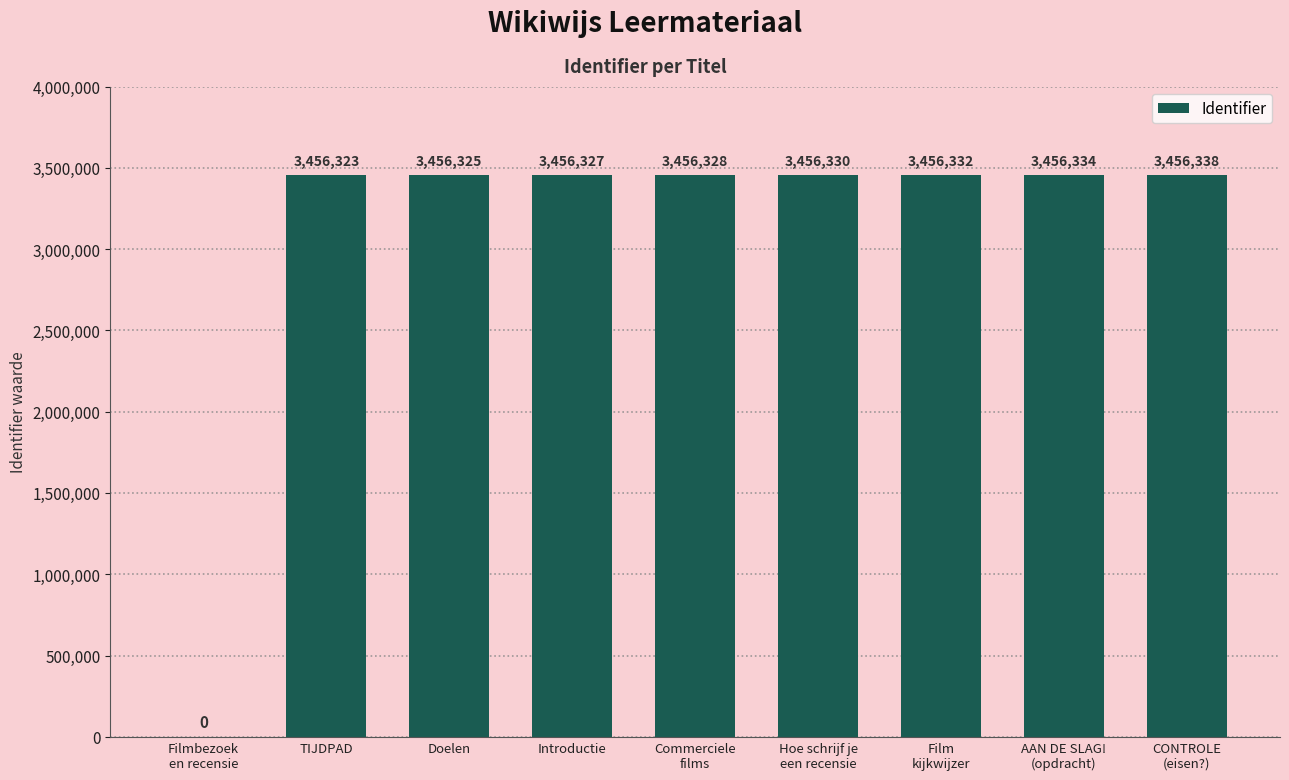

Between Introductie and AAN DE SLAG!
(opdracht), which is larger?

AAN DE SLAG!
(opdracht)